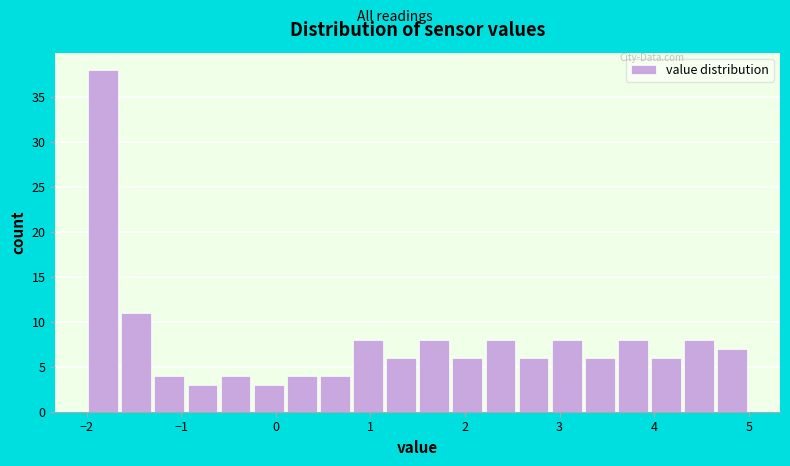

Read against the x-axis, roughly where is the centre of the tallest bar?

-1.8